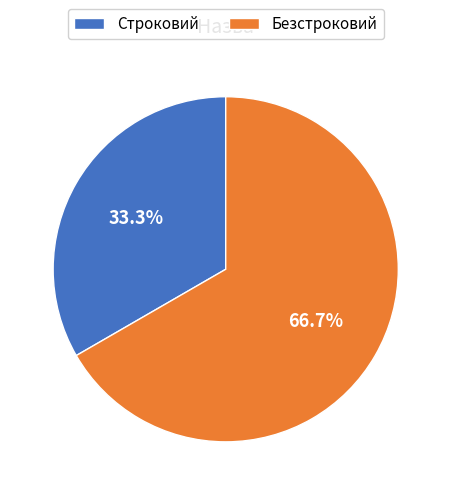

Which category has the smallest portion of the pie?

Строковий